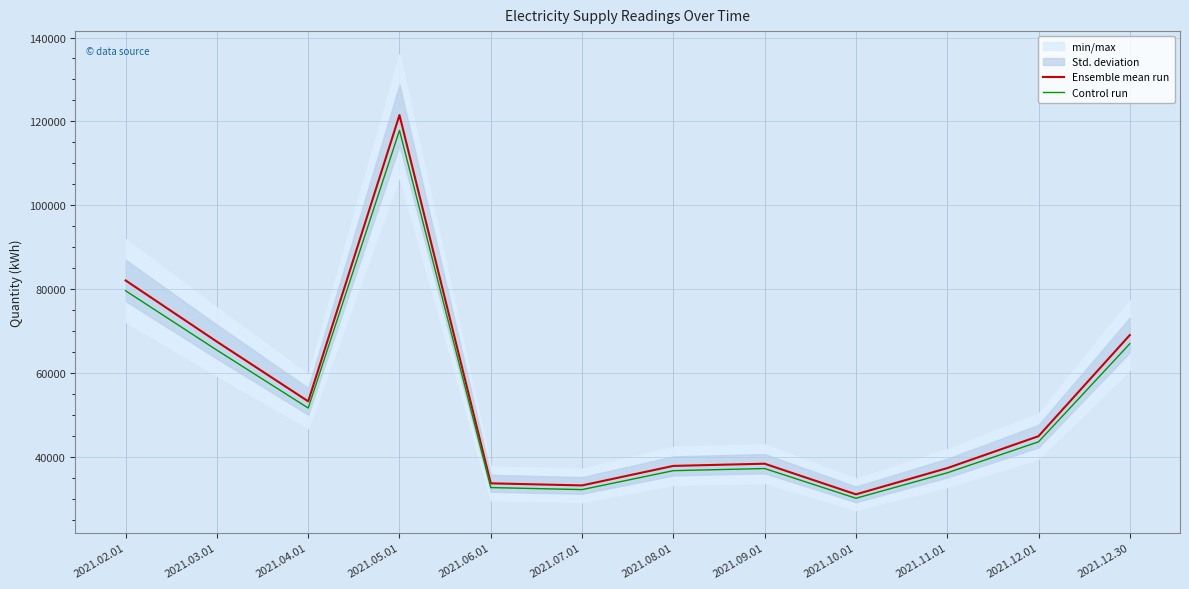

What is the value of the Control run point at the 6th from the left?

32226.3